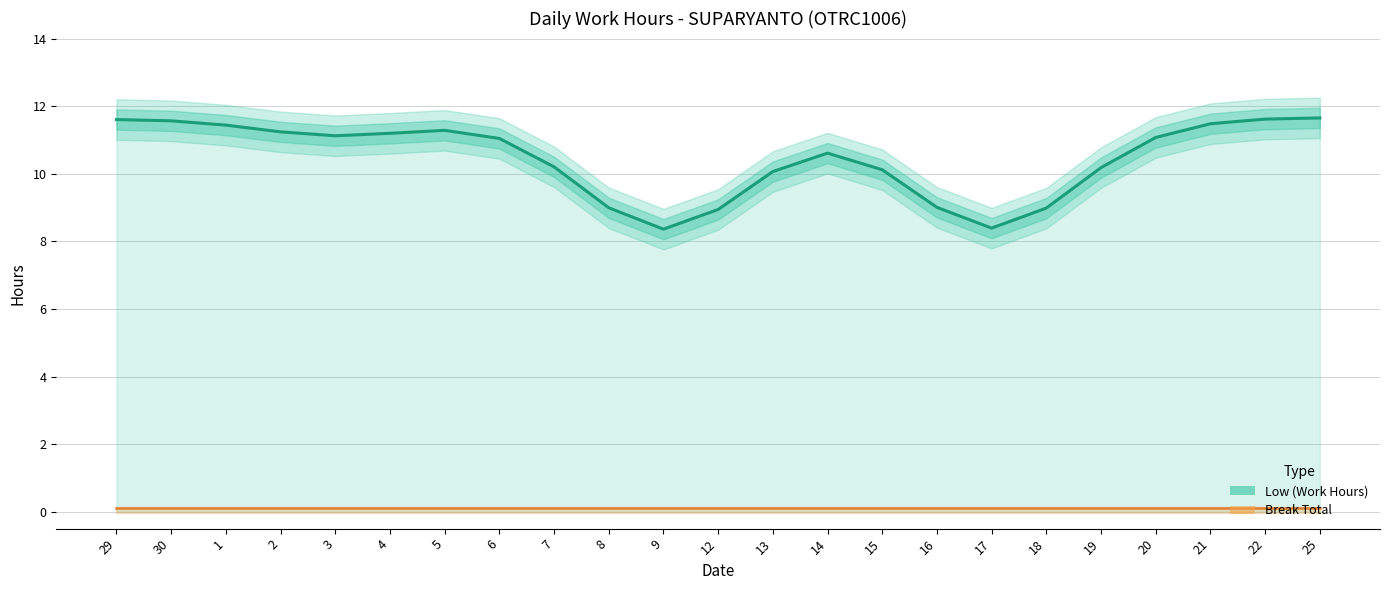

True or false: Low (Work Hours) and Break Total cross at least once.

False